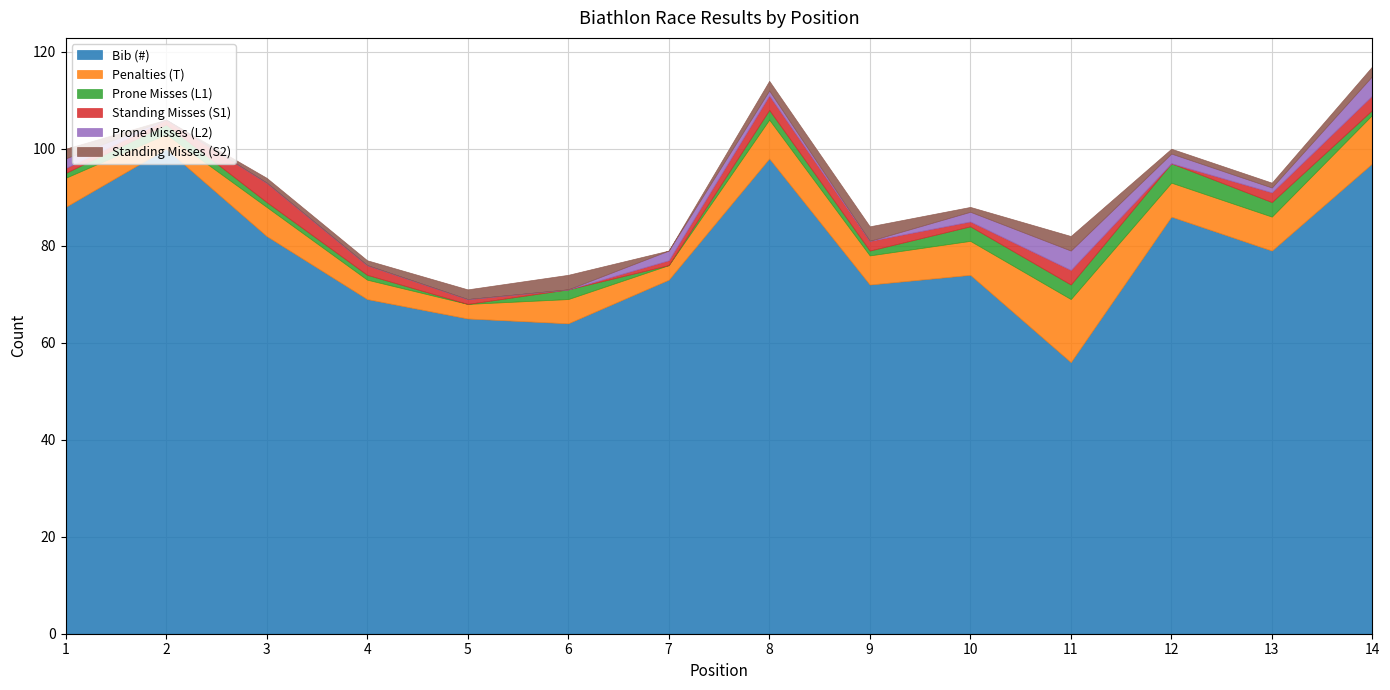

Read the Standing Misses (S2) value at 3.

1